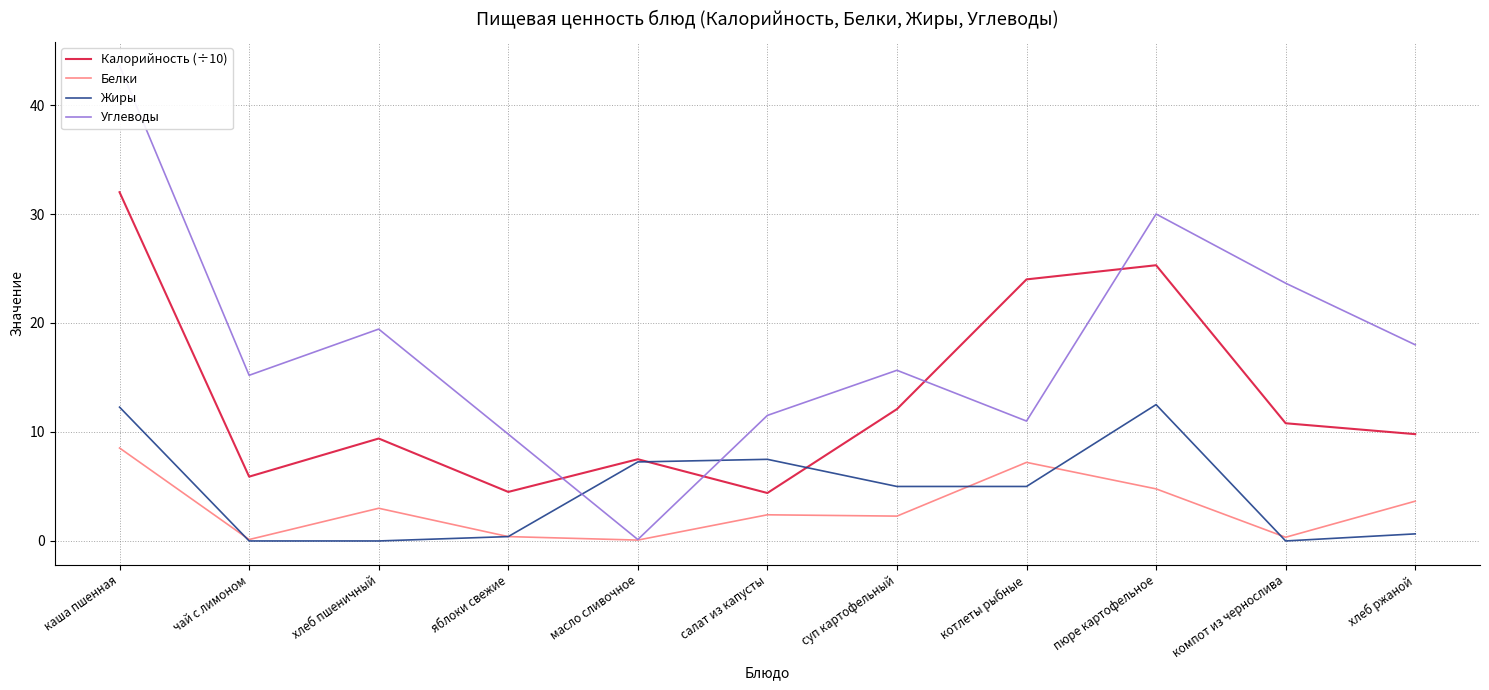

Which has a higher value, пюре картофельное or каша пшенная?

каша пшенная